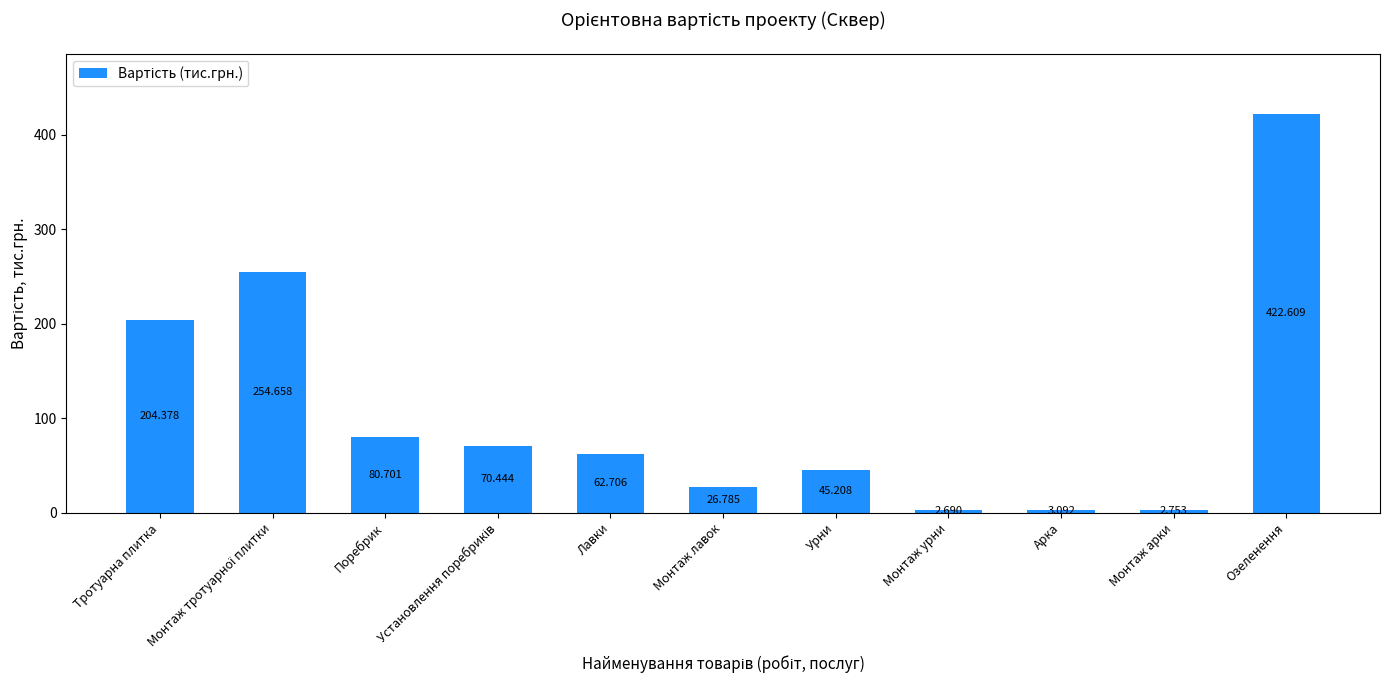

Which category has the lowest value across all series?

Монтаж урни